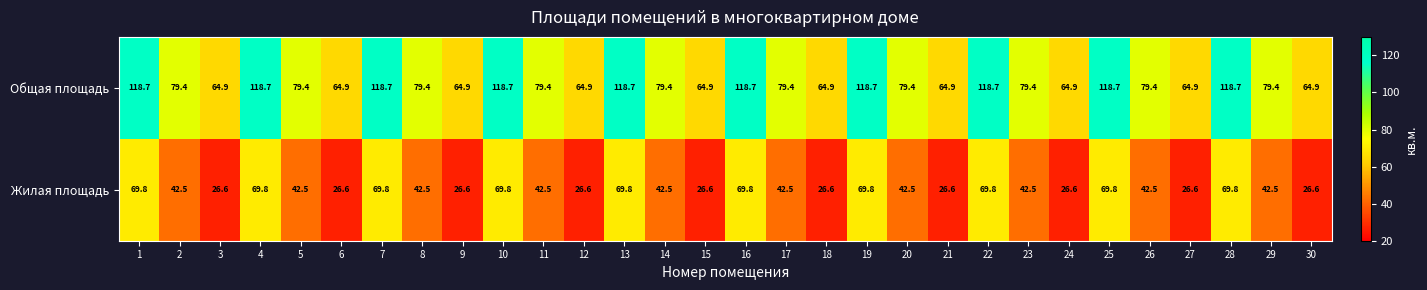

Rank the series by their average value, from highest to lowest.

Общая площадь, Жилая площадь